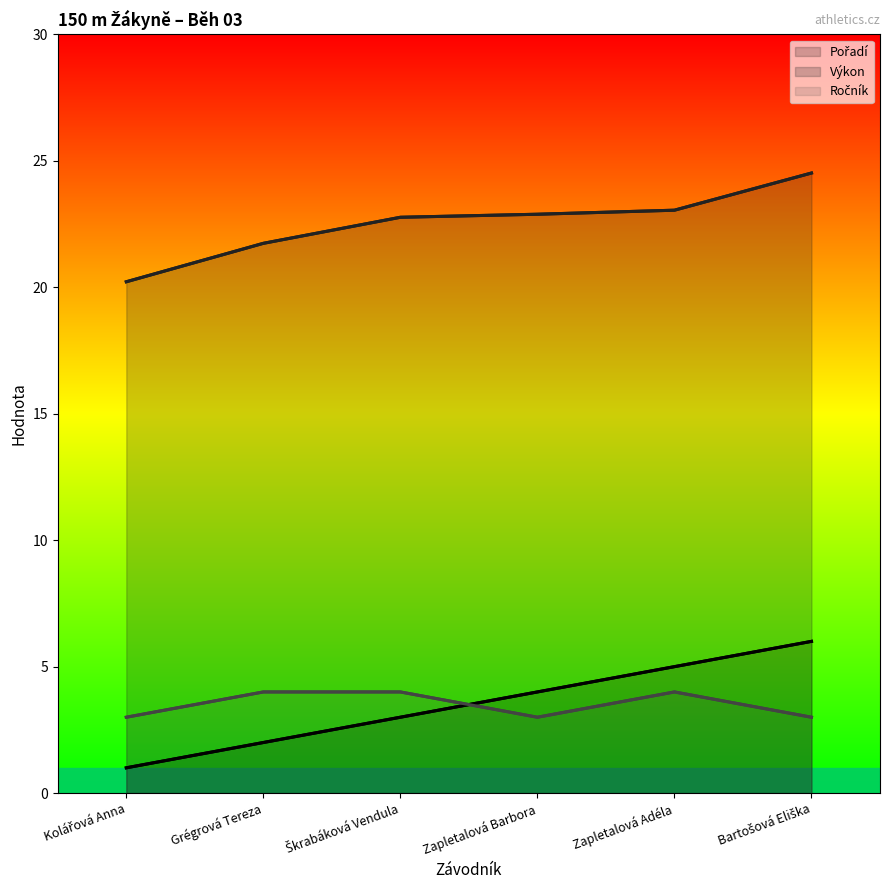

Reading left to right, extract all data points from this chart.

Pořadí: Kolářová Anna=1.0	Grégrová Tereza=2.0	Škrabáková Vendula=3.0	Zapletalová Barbora=4.0	Zapletalová Adéla=5.0	Bartošová Eliška=6.0
Výkon: Kolářová Anna=20.2	Grégrová Tereza=21.7	Škrabáková Vendula=22.8	Zapletalová Barbora=22.9	Zapletalová Adéla=23.1	Bartošová Eliška=24.5
Ročník: Kolářová Anna=3.0	Grégrová Tereza=4.0	Škrabáková Vendula=4.0	Zapletalová Barbora=3.0	Zapletalová Adéla=4.0	Bartošová Eliška=3.0